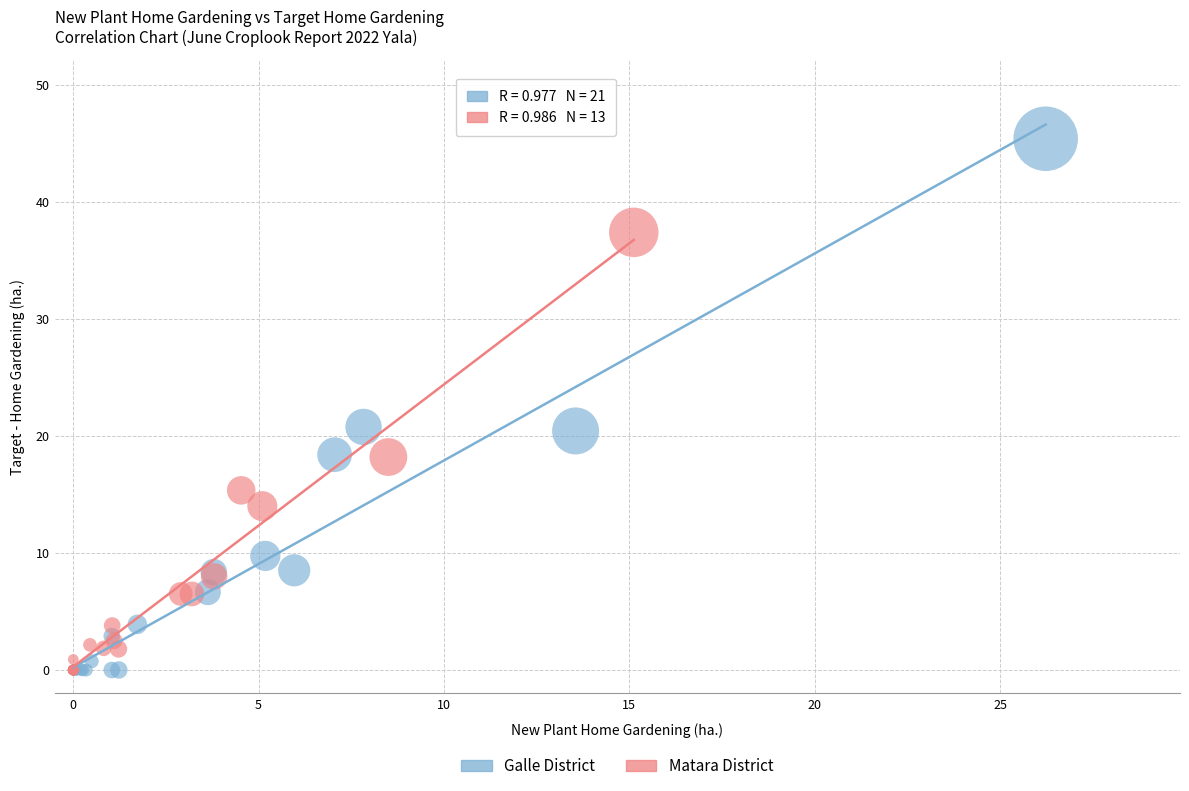

Which series contains the highest Y value?

Galle District